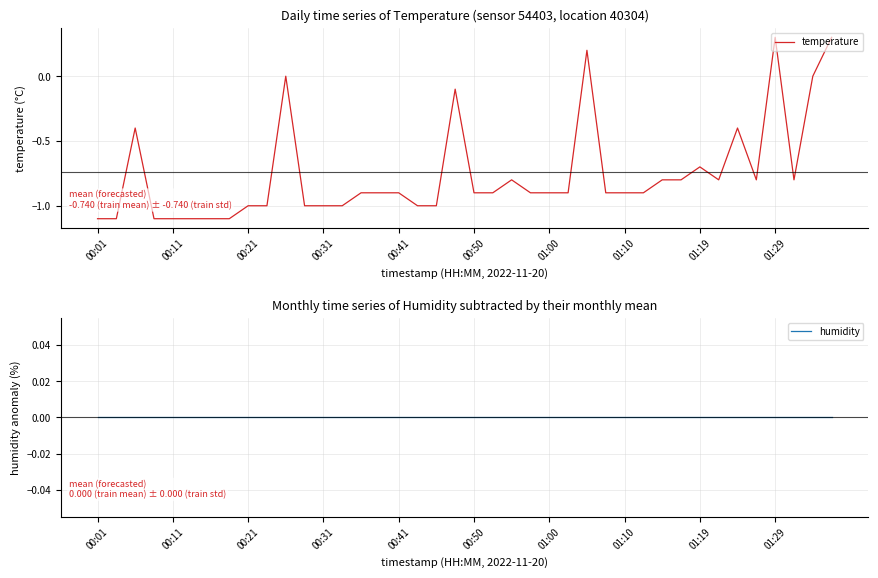

How many lines are shown in the chart?

2